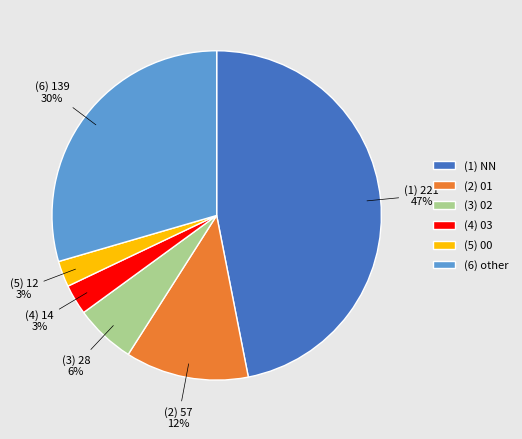

Does any single category account for the majority?

No